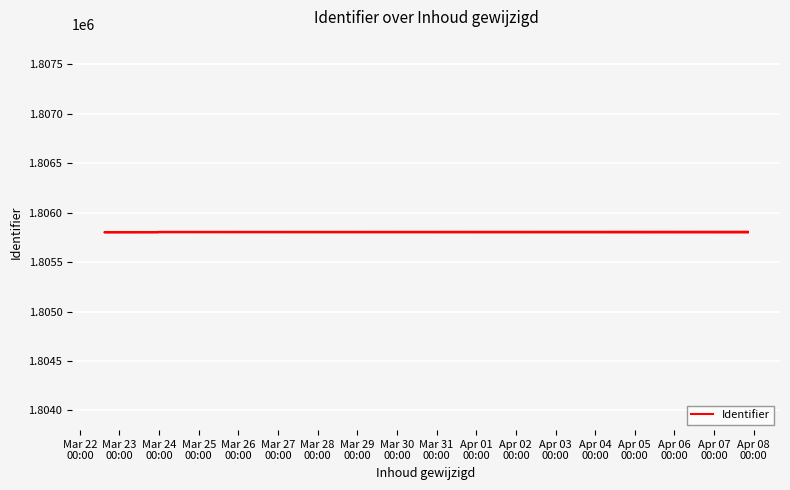

Is this an area chart (filled region under the line)?

No